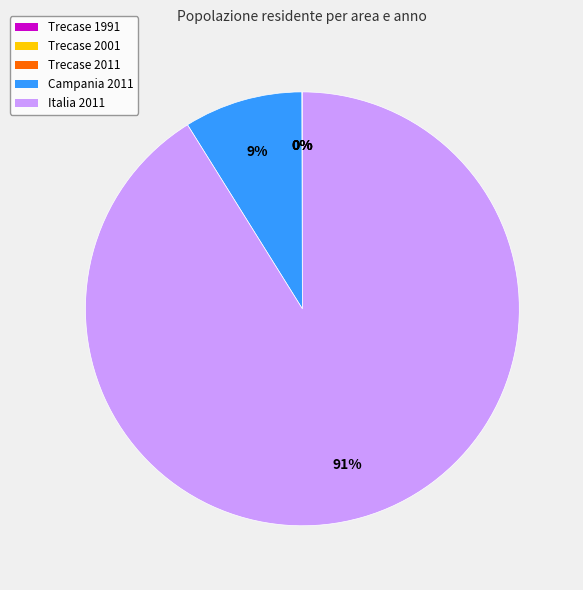

To the nearest percent, what is the average slice percentage?

20%